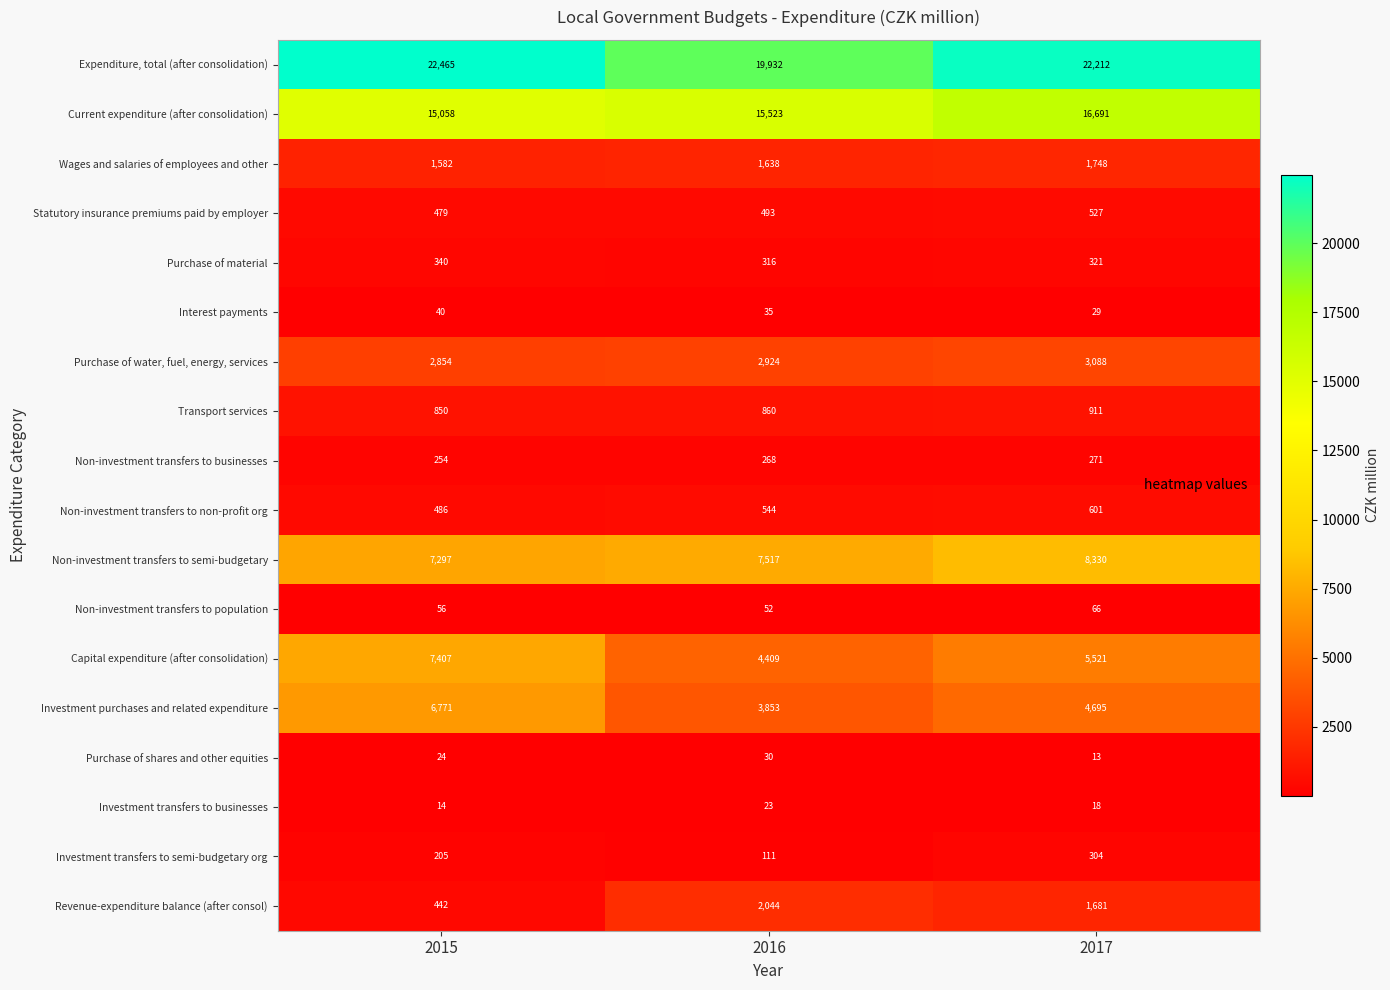

What is the total value across all series at 2017?

67027